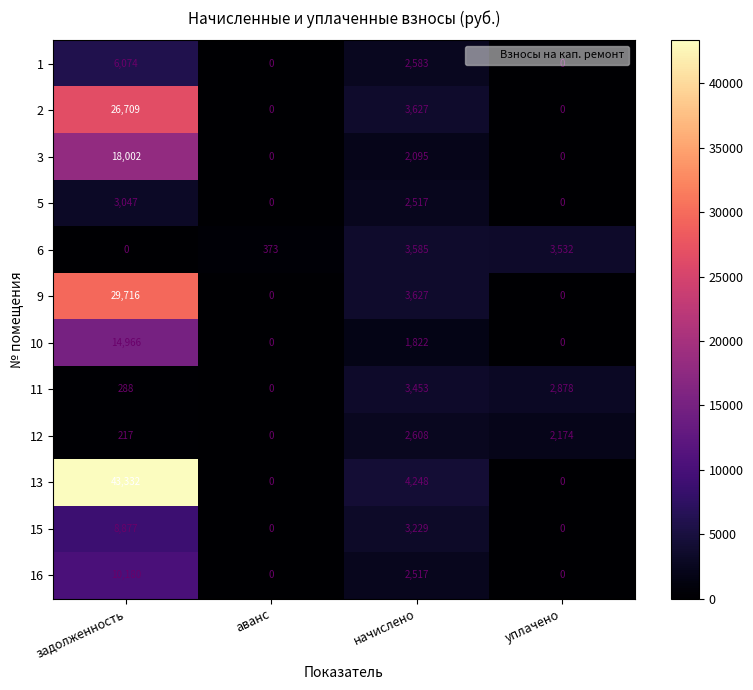

Which series has the largest range (max minus min)?

13